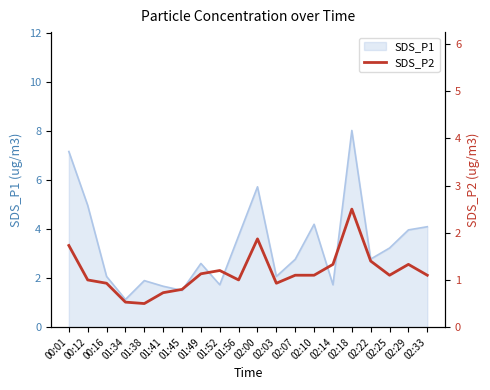

Is it true that the value at 02:22 is 1.4?

True